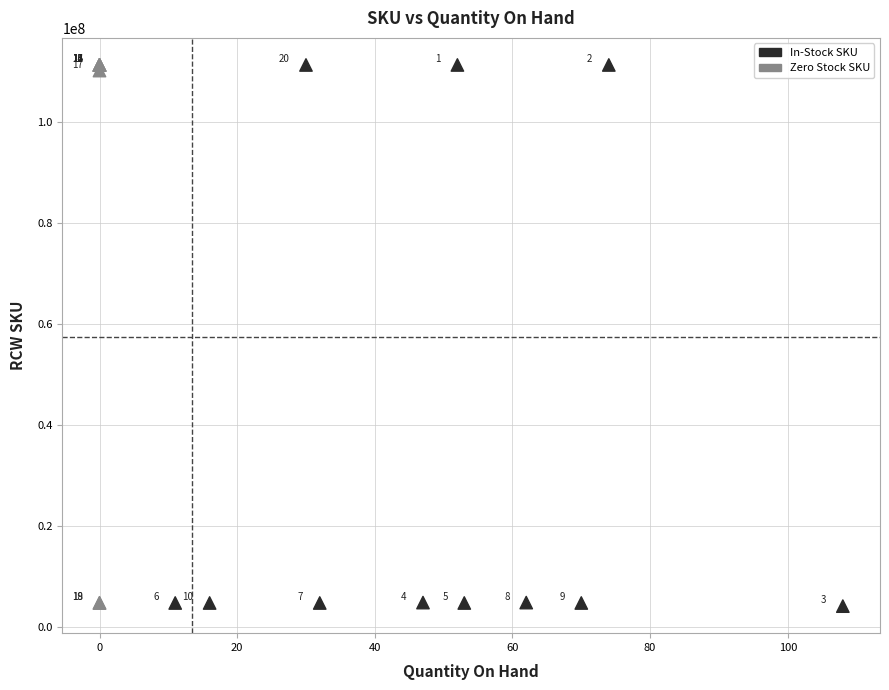

What Y value in the scatter plot is closest to 57738674?

110281675